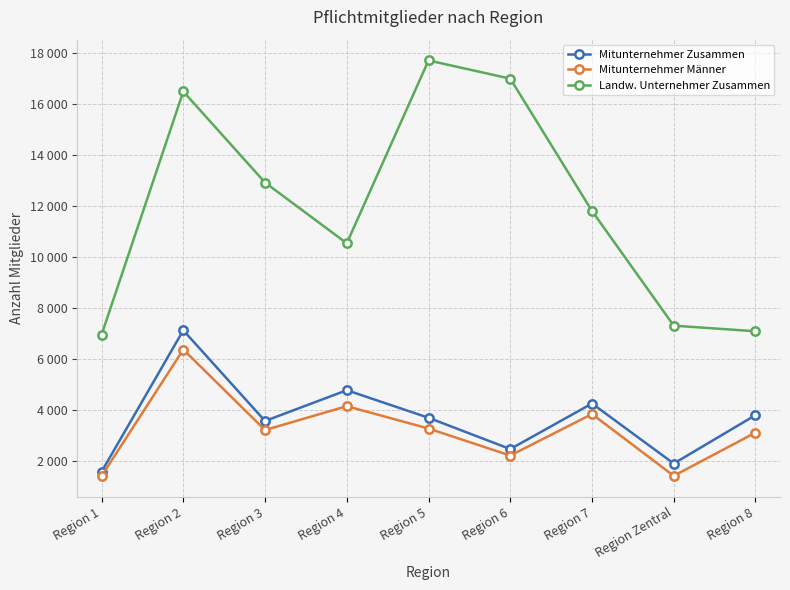

What are all the series names shown in the legend?

Mitunternehmer Zusammen, Mitunternehmer Männer, Landw. Unternehmer Zusammen